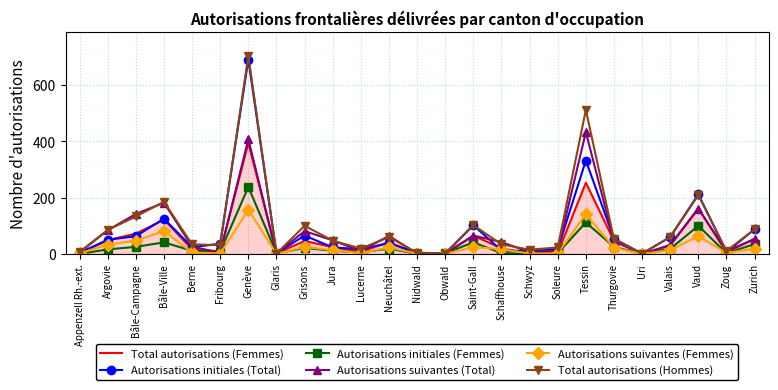

Where is the first local maximum for Autorisations suivantes (Total)?

Bâle-Ville